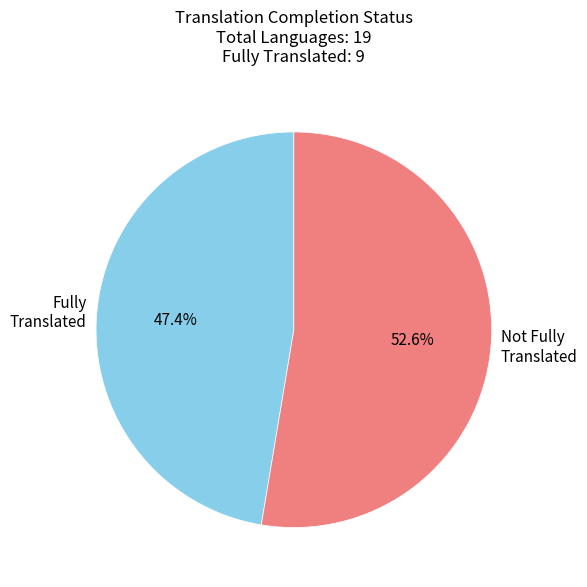

Which category has the biggest portion of the pie?

Not Fully Translated